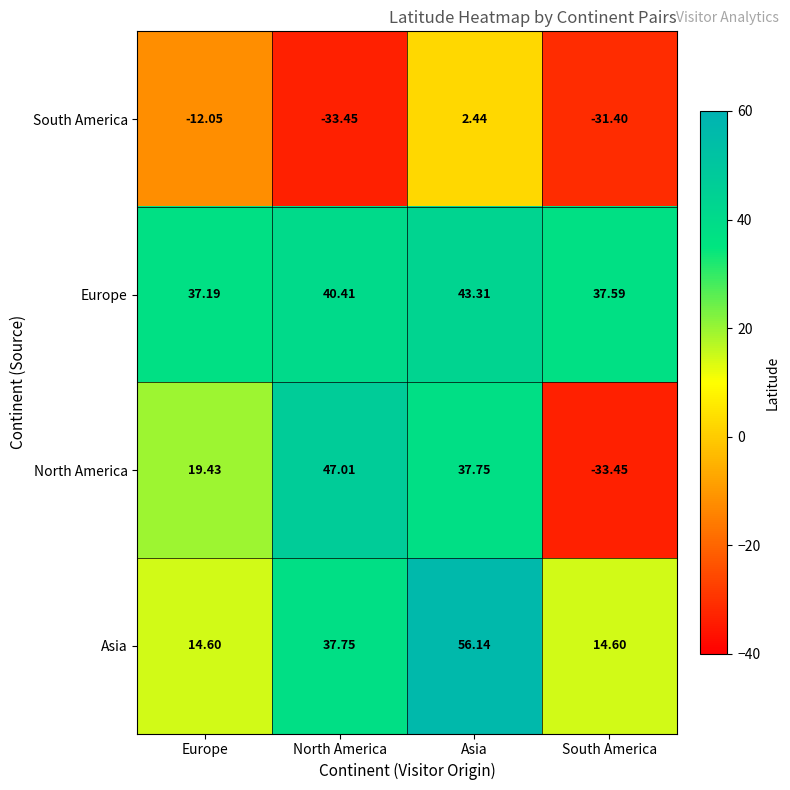

At which label is North America closest to 6?

Europe